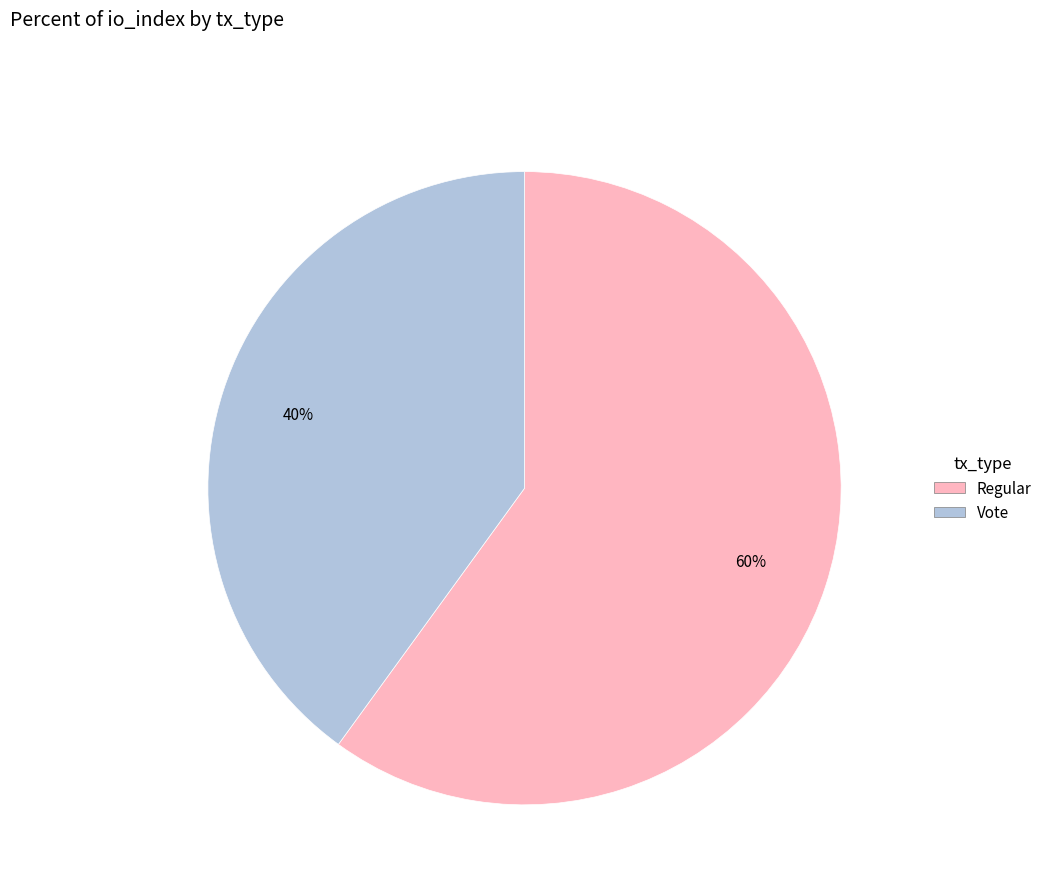

Which category has the smallest portion of the pie?

Vote